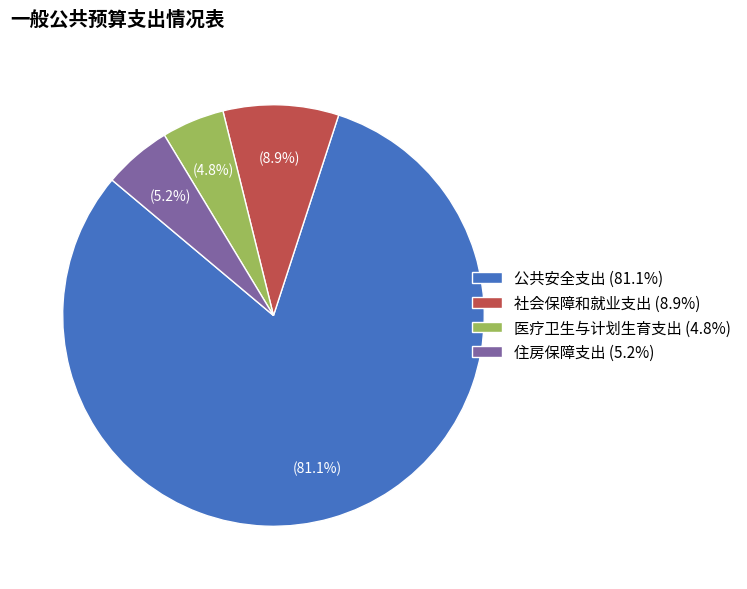

To the nearest percent, what is the difference between the 住房保障支出 and 社会保障和就业支出 slice percentages?

4%